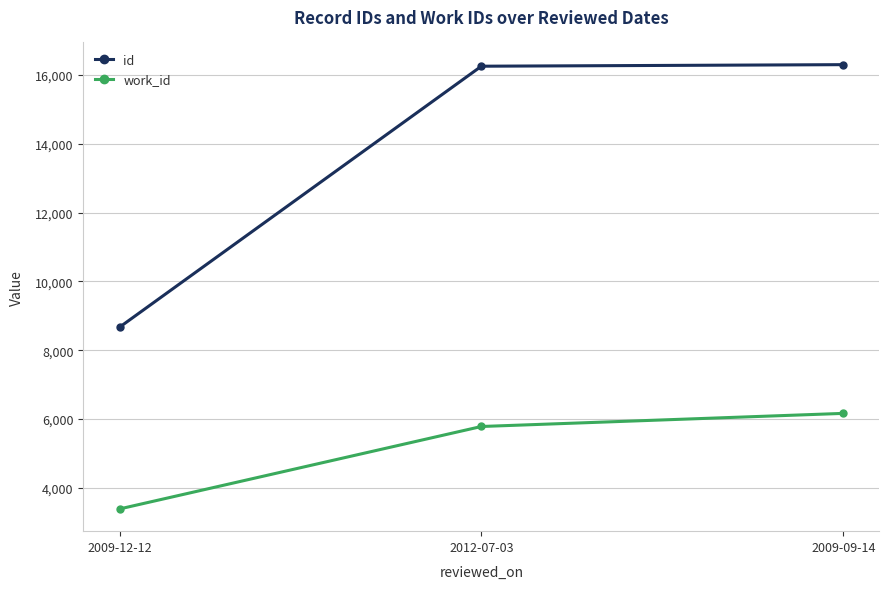

What is the total value across all series at 2012-07-03?

22033